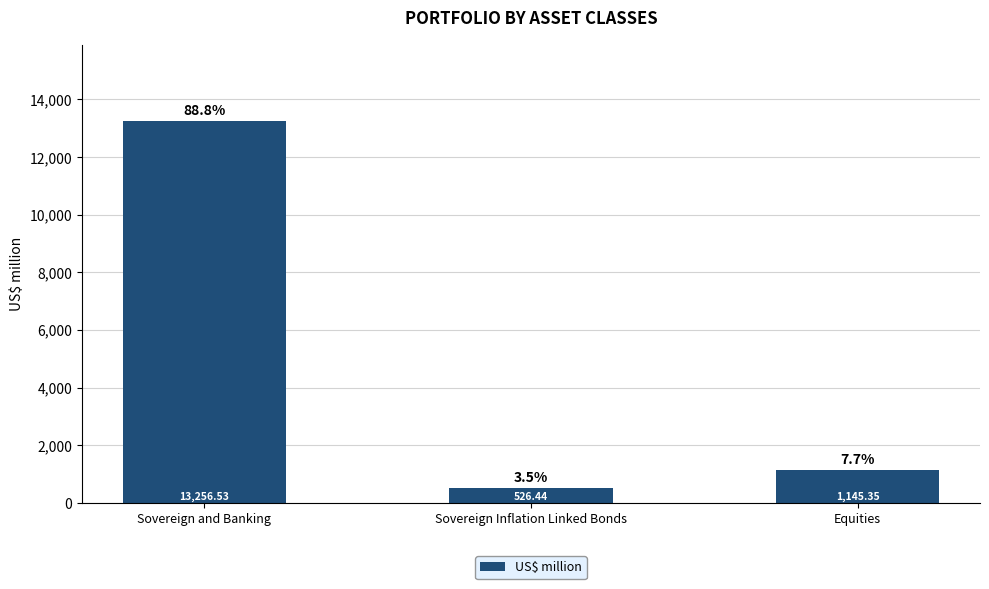

Count the number of data series in this chart.

1